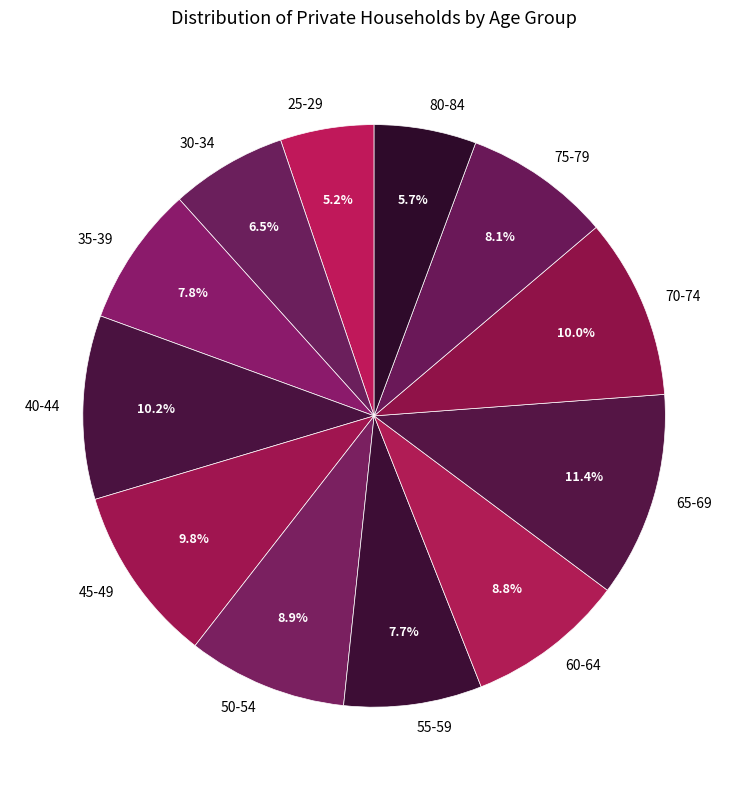

Between 75-79 and 25-29, which is larger?

75-79